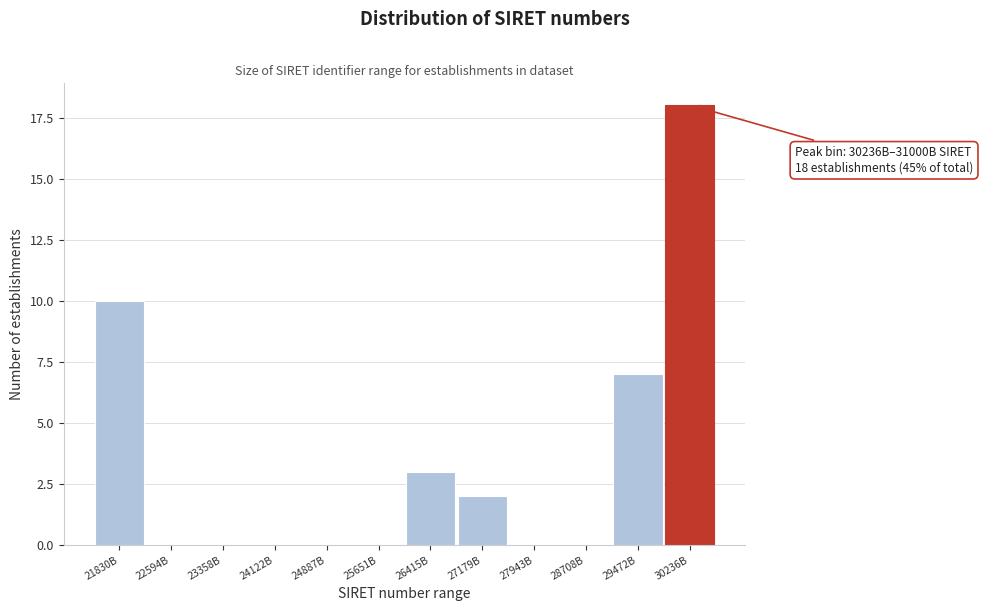

Reading left to right, list all the values displayed in this chart.

21830B=10	22594B=0	23358B=0	24122B=0	24887B=0	25651B=0	26415B=3	27179B=2	27943B=0	28708B=0	29472B=7	30236B=18